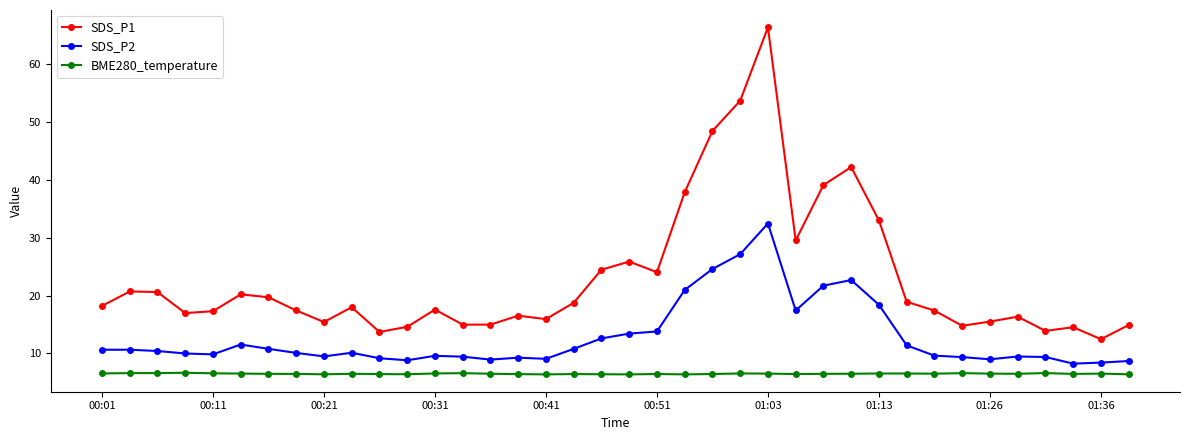

Which series has the widest spread of values?

SDS_P1